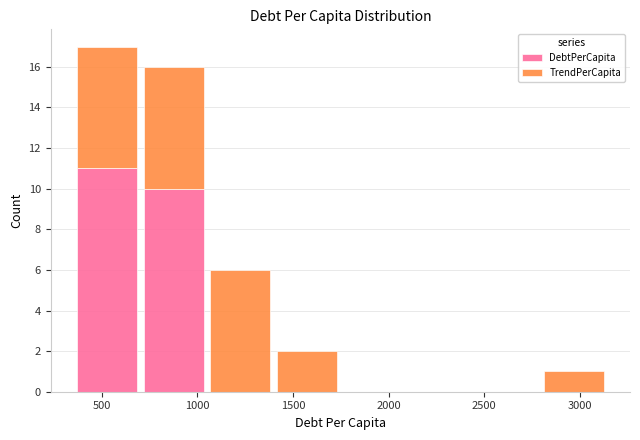

Which range on the x-axis has the tallest stacked bar (by total height)?

350 to 700